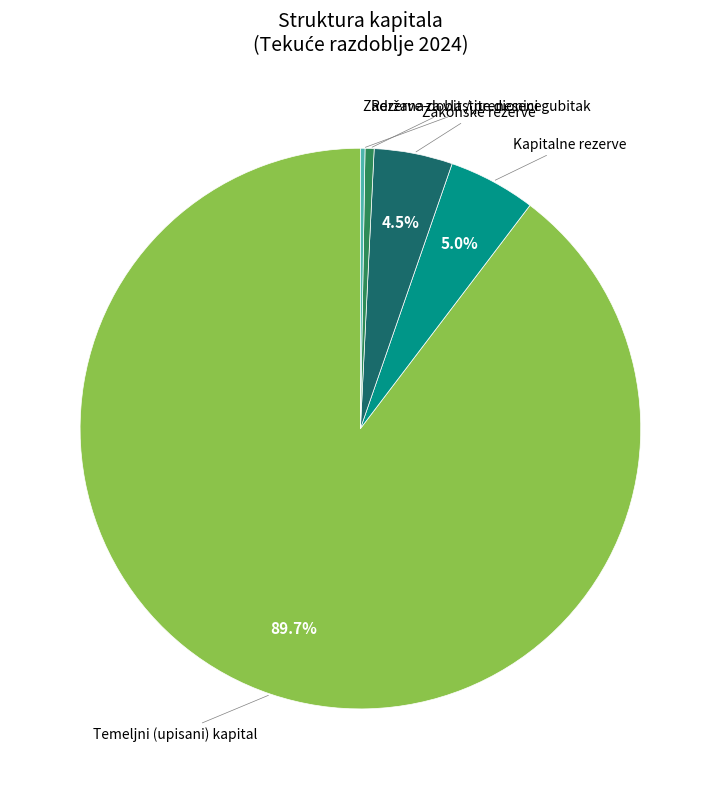

Does any single category account for the majority?

Yes